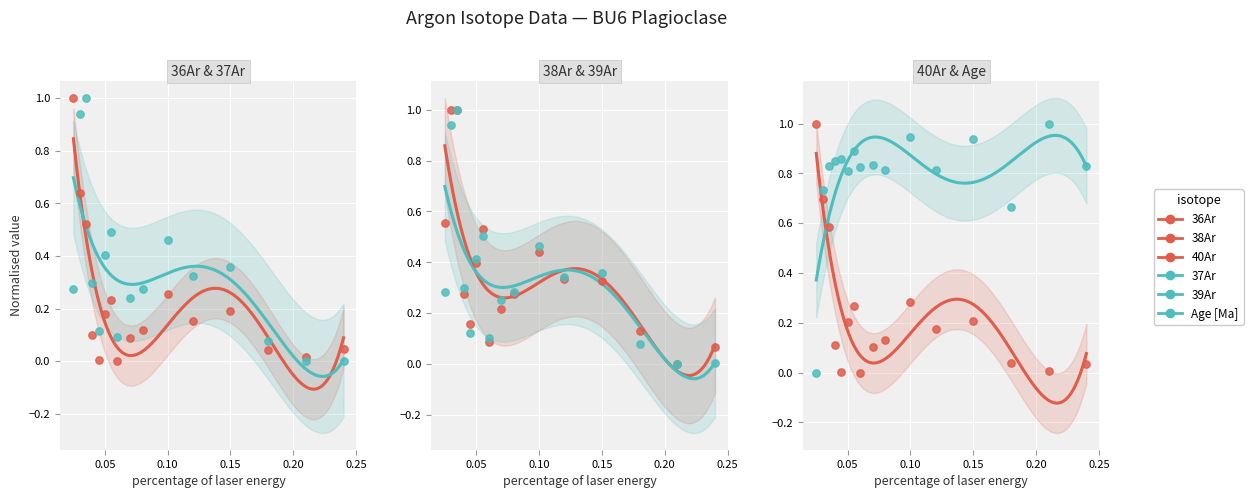

Which series contains the highest Y value?

Age [Ma]